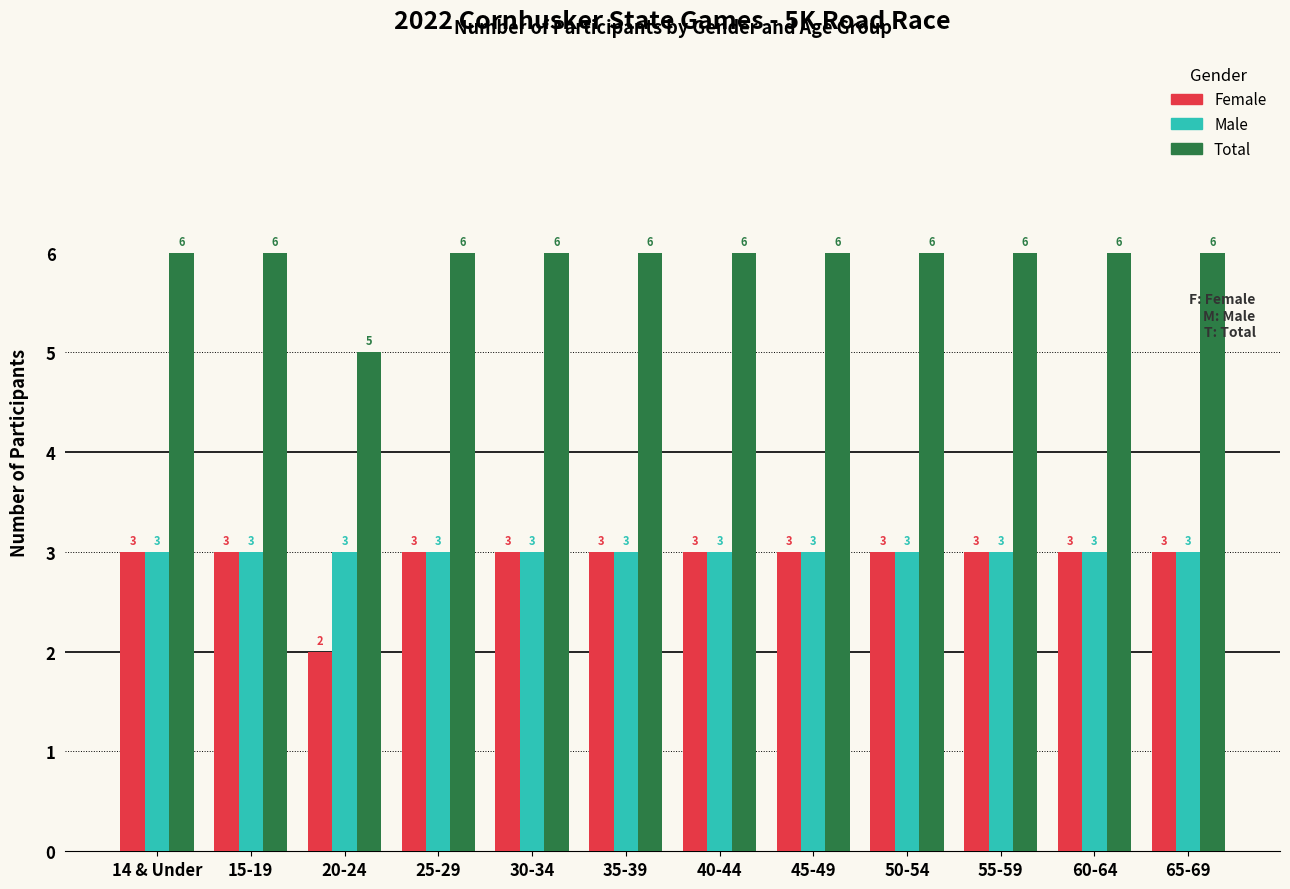

What is the label of the 10th bar from the right?

20-24